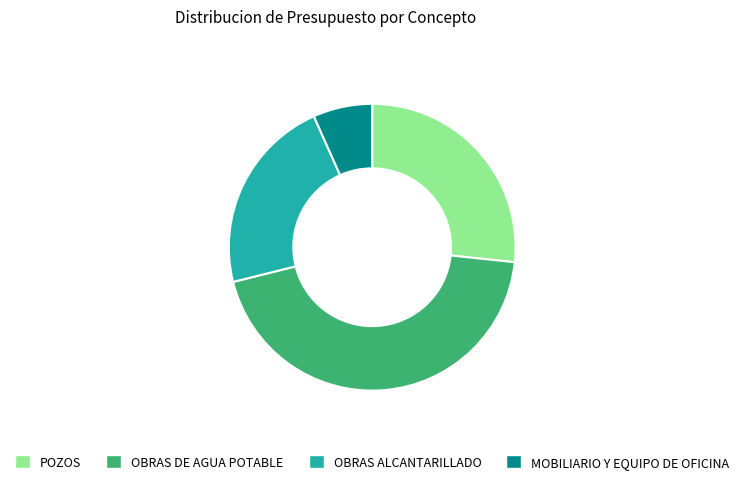

Does MOBILIARIO Y EQUIPO DE OFICINA represent more than half of the total?

No